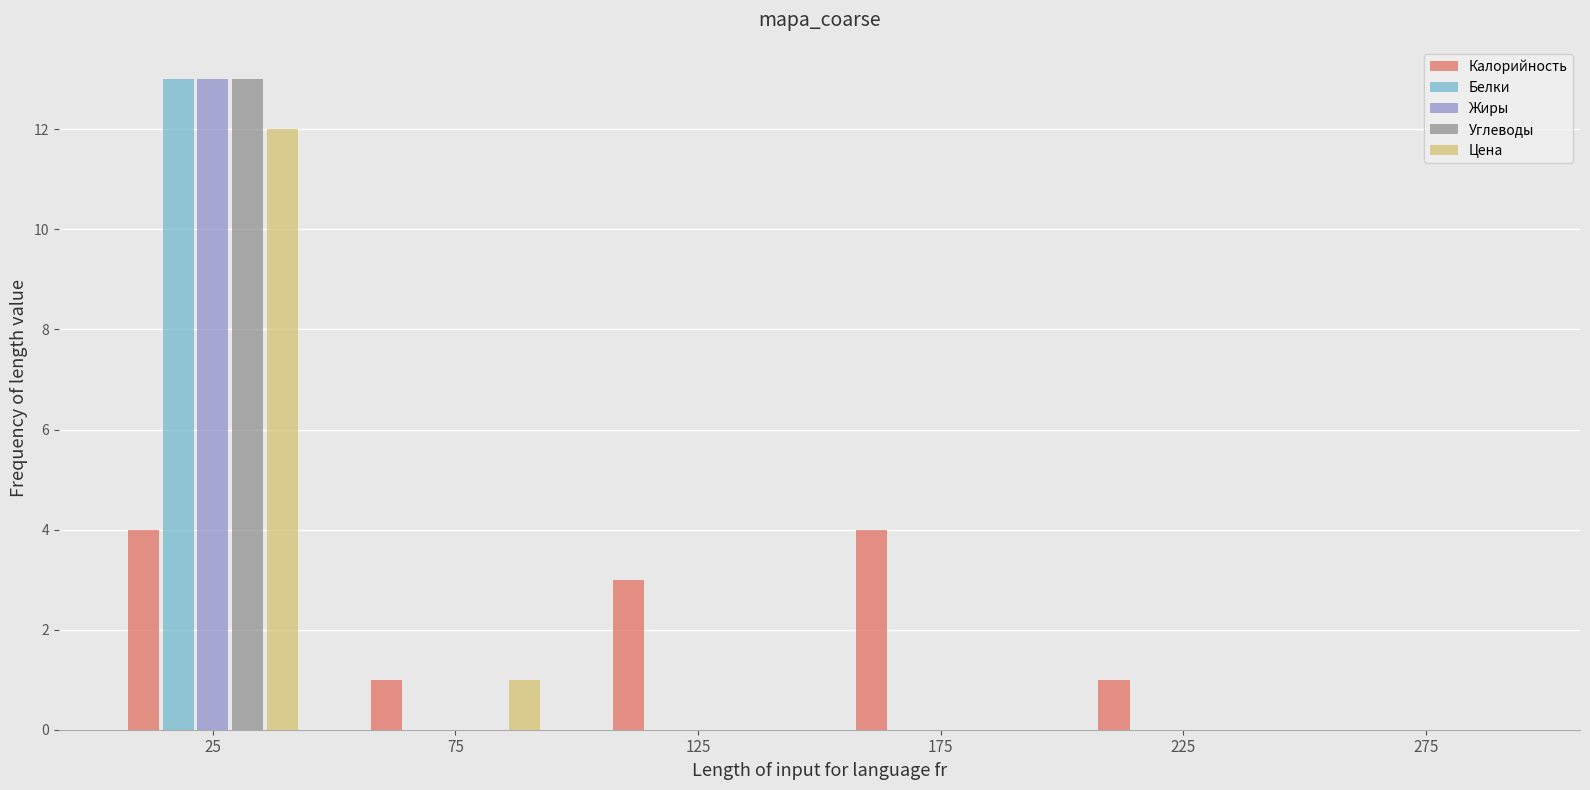

Reading left to right, transcribe this chart: for each range on the x-axis, give the height of each series' bar. The values are not printed on the chart, so give them approximately, as read against the axis.

0 to 50: Калорийность=4	Белки=13	Жиры=13	Углеводы=13	Цена=12
50 to 100: Калорийность=1	Белки=0	Жиры=0	Углеводы=0	Цена=1
100 to 150: Калорийность=3	Белки=0	Жиры=0	Углеводы=0	Цена=0
150 to 200: Калорийность=4	Белки=0	Жиры=0	Углеводы=0	Цена=0
200 to 250: Калорийность=1	Белки=0	Жиры=0	Углеводы=0	Цена=0
250 to 300: Калорийность=0	Белки=0	Жиры=0	Углеводы=0	Цена=0